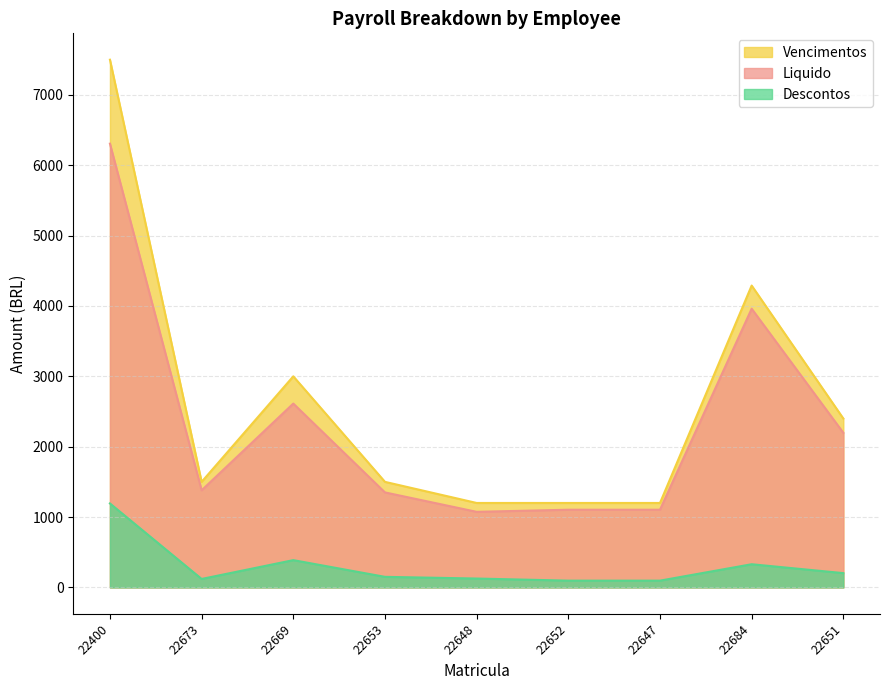

Is it true that Liquido equals 10844.4 at 22400?

False